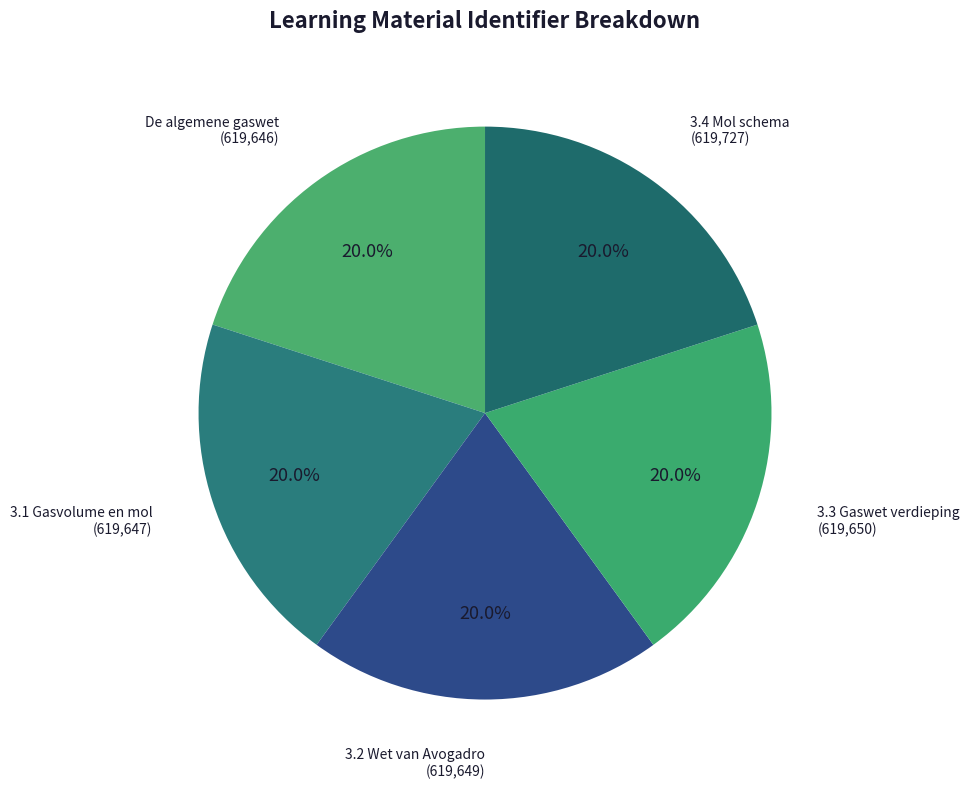

Approximately how many times larger is the value at De algemene gaswet compared to 3.4 Mol schema?

1.0